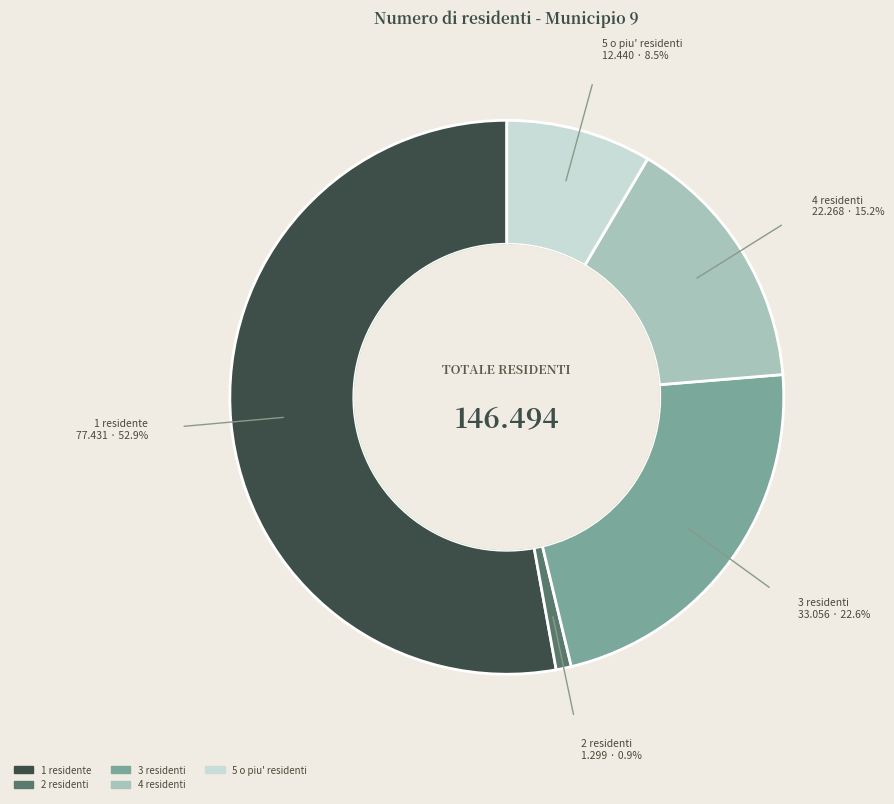

Is it true that 2 residenti is 8% of the pie?

False